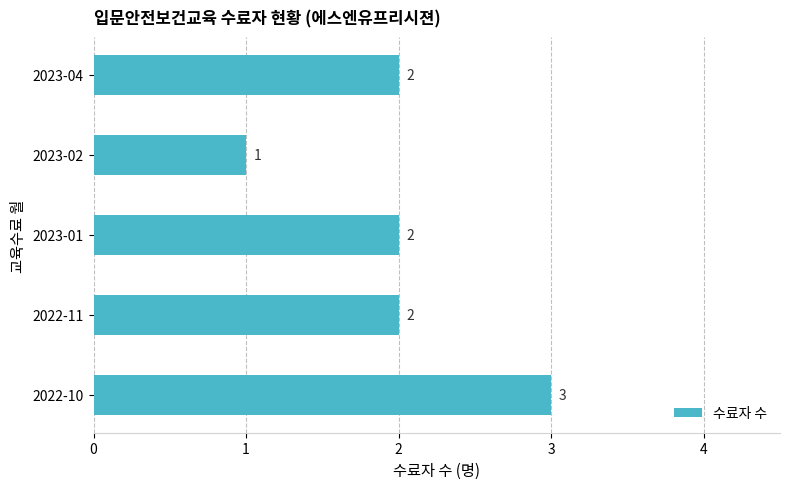

Approximately how many times larger is the value at 2023-02 compared to 2022-11?

0.5